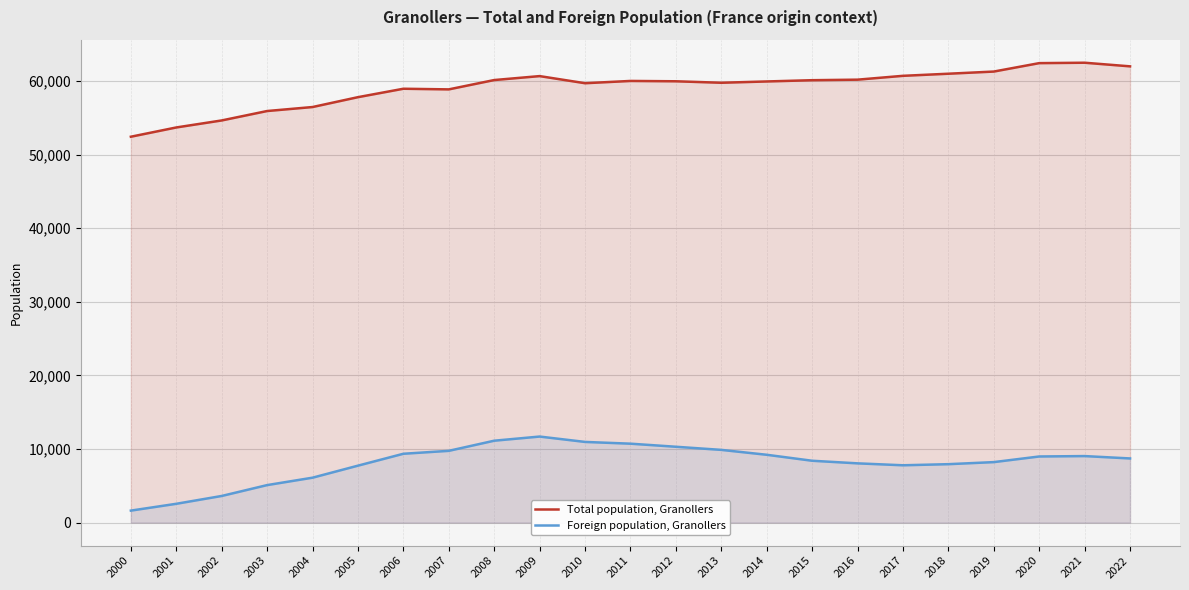

True or false: Total population, Granollers and Foreign population, Granollers intersect in this chart.

False